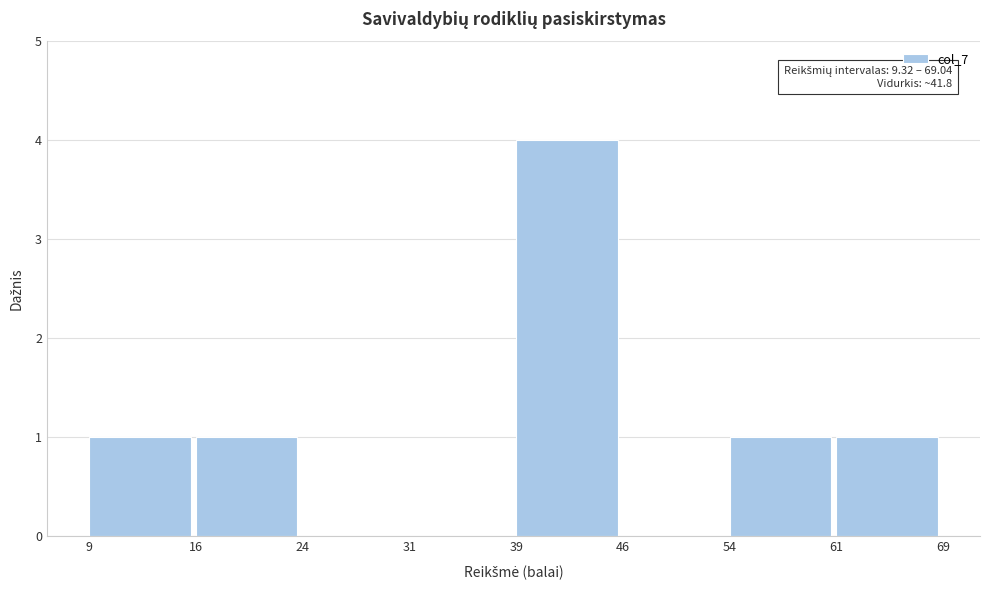

Reading left to right, what are all the values shown in this chart?

9=1	16=1	24=0	31=0	39=4	46=0	54=1	61=1